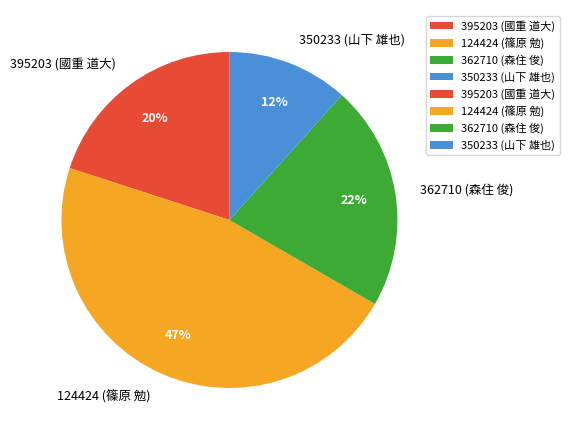

To the nearest percent, what is the average slice percentage?

25%